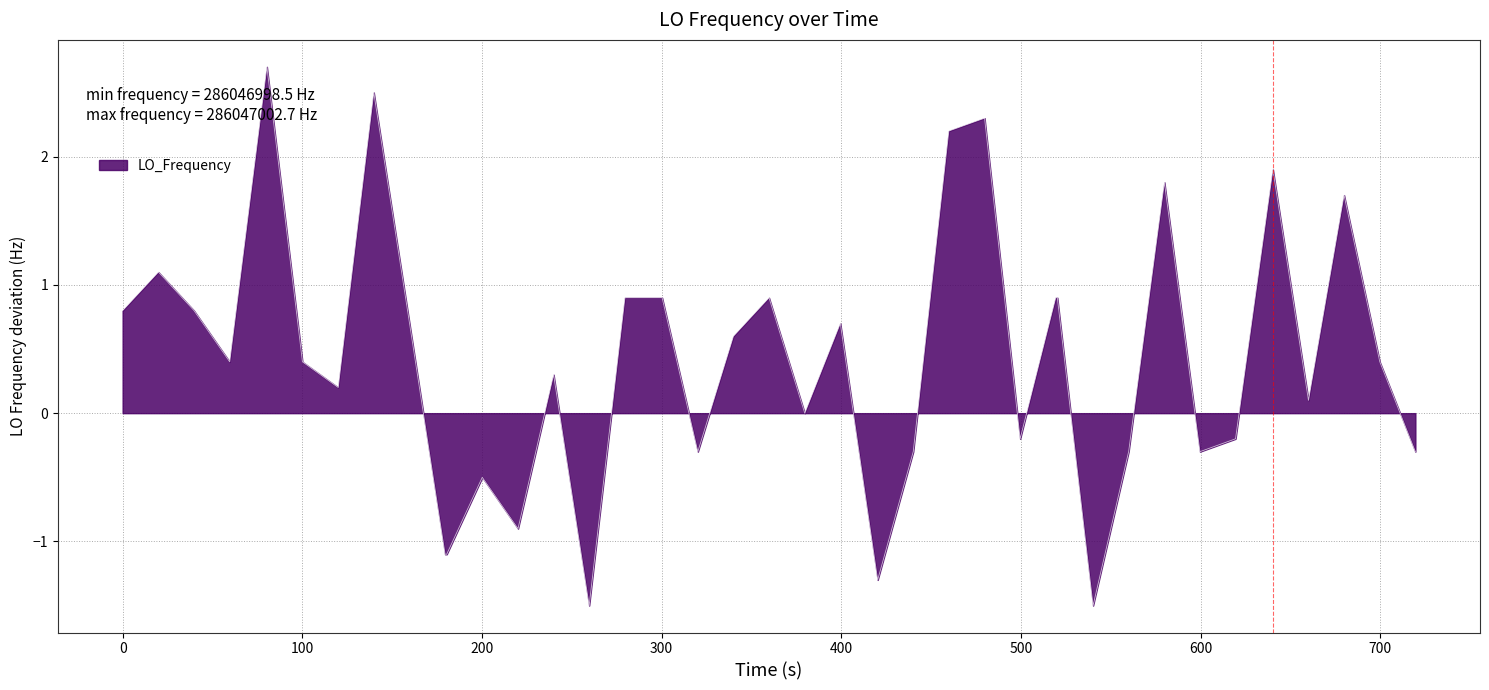

What is the greatest value displayed?

2.7